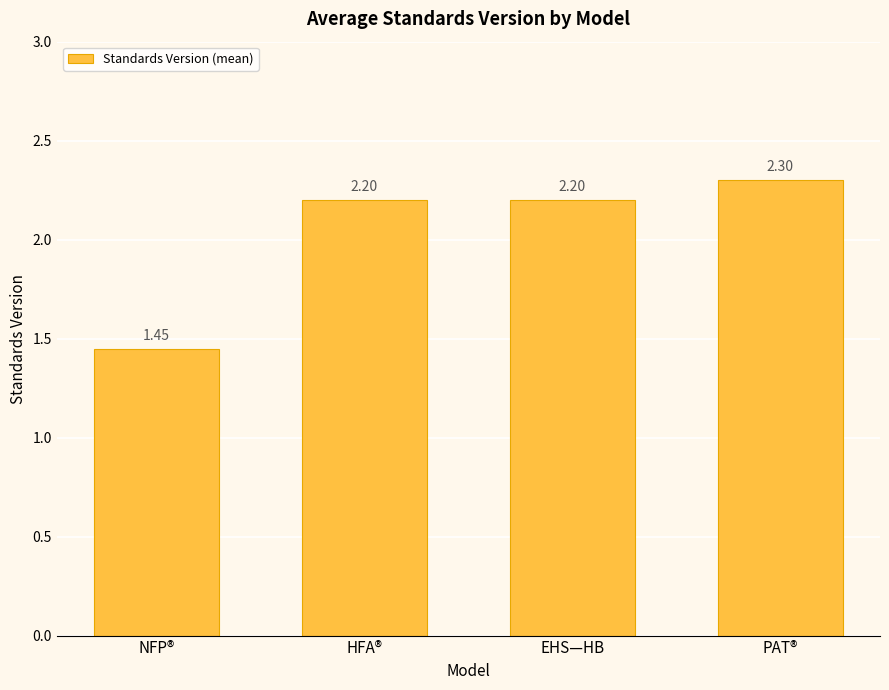

What is the average value?

2.0